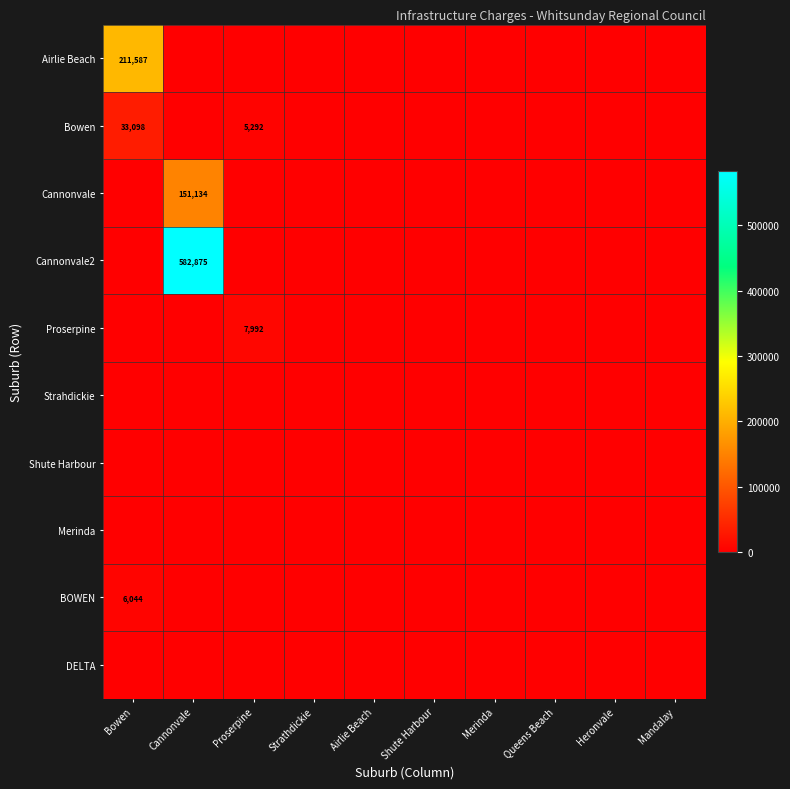

The Bowen series shows 33098 at Bowen. True or false?

True